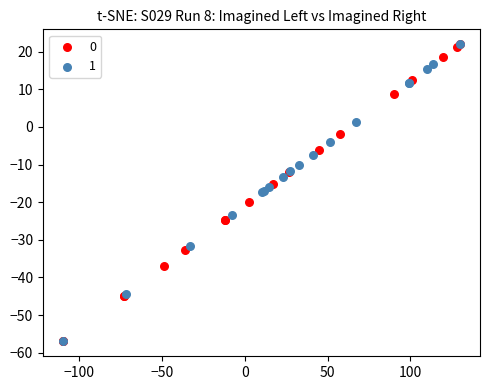

What are all the series names shown in the legend?

0, 1